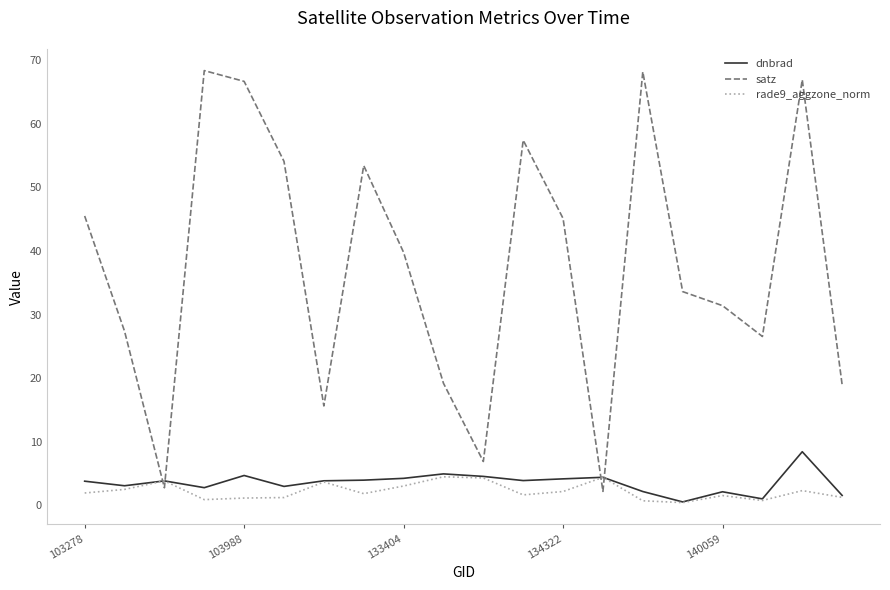

Which series has the largest total across all categories?

satz